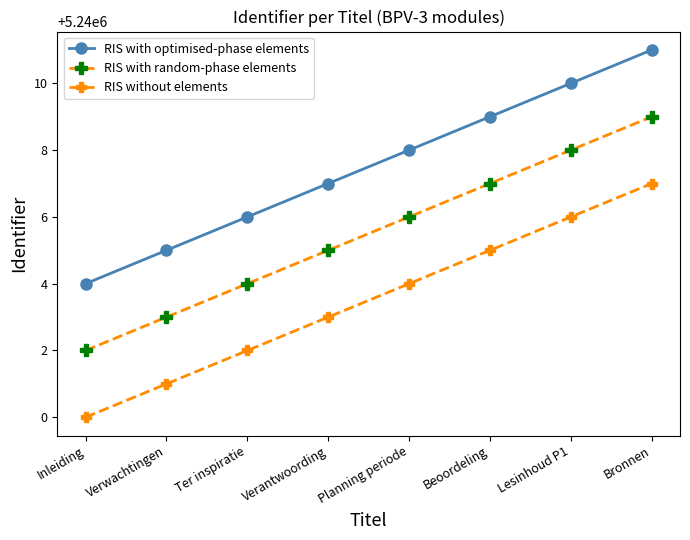

Reading right to left, what are all the values shown in this chart?

RIS with optimised-phase elements: 5240011	5240010	5240009	5240008	5240007	5240006	5240005	5240004
RIS with random-phase elements: 5240009	5240008	5240007	5240006	5240005	5240004	5240003	5240002
RIS without elements: 5240007	5240006	5240005	5240004	5240003	5240002	5240001	5240000